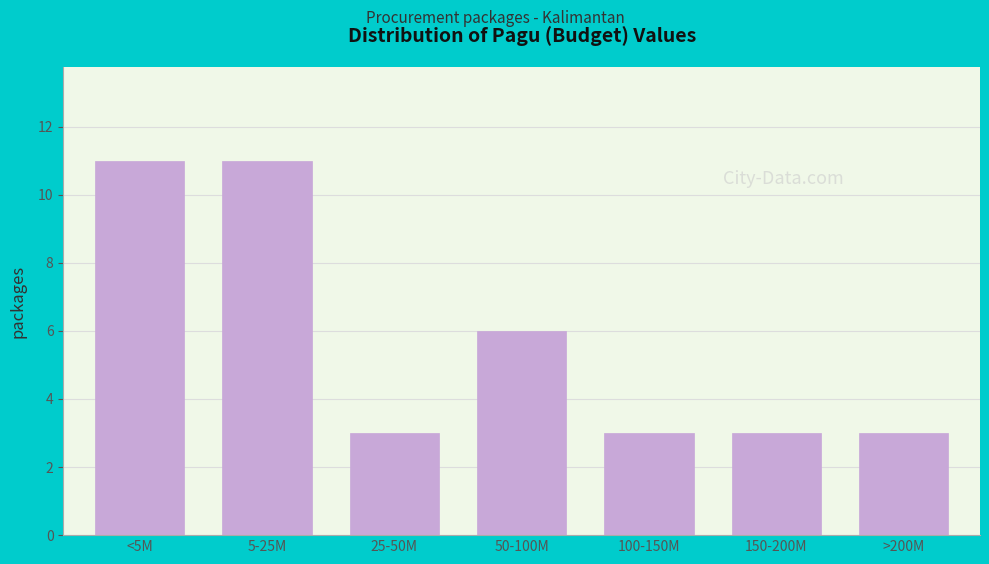

Reading left to right, list all the values displayed in this chart.

<5M=11	5-25M=11	25-50M=3	50-100M=6	100-150M=3	150-200M=3	>200M=3